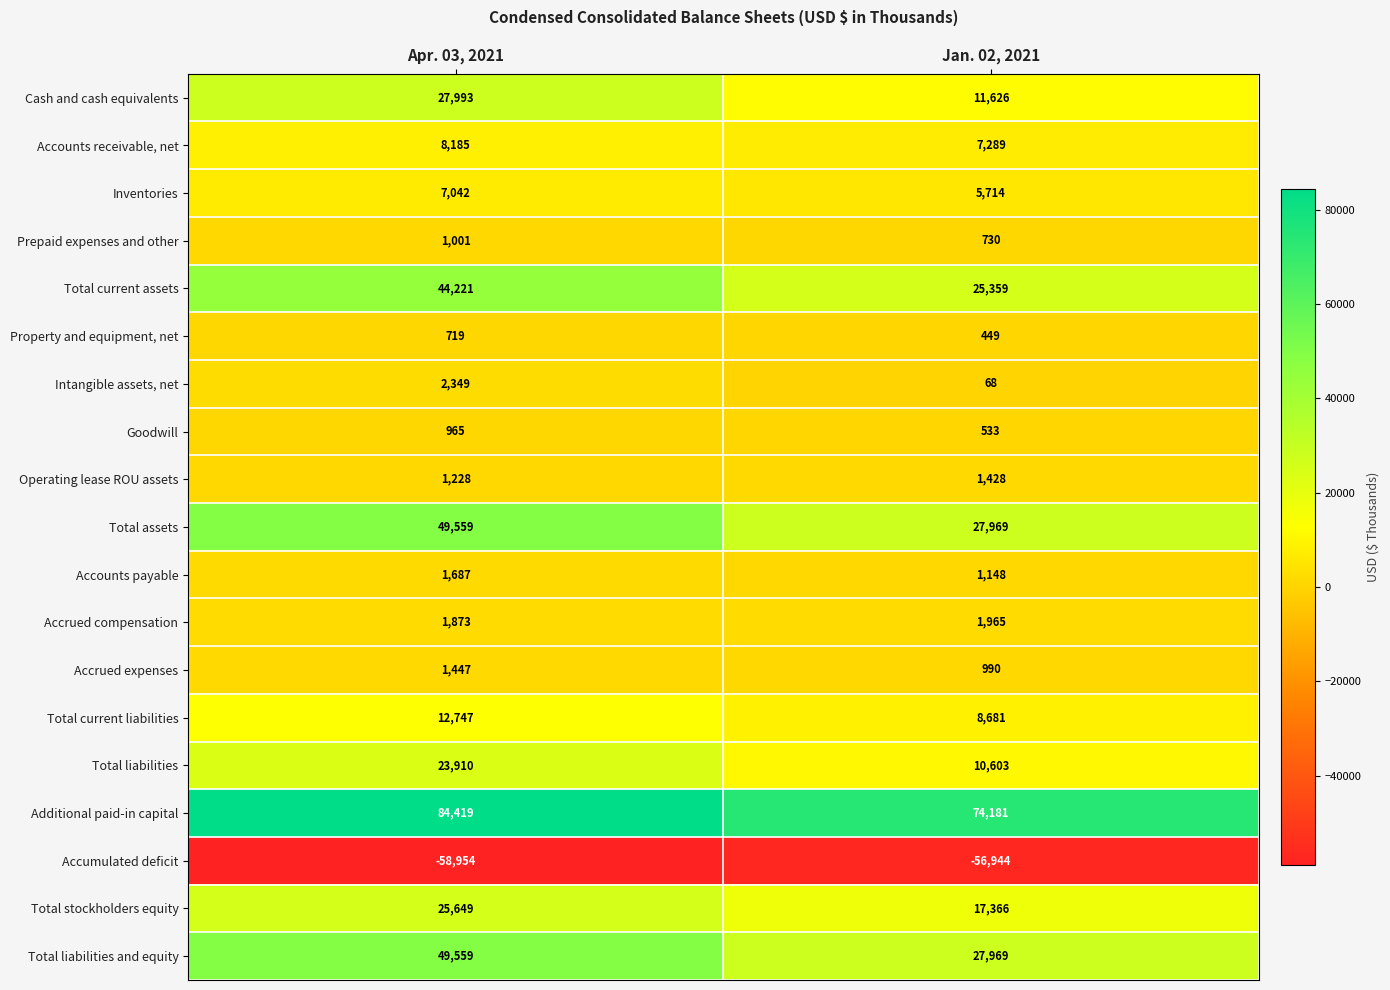

At which category does the chart reach its peak across all series?

Apr. 03, 2021